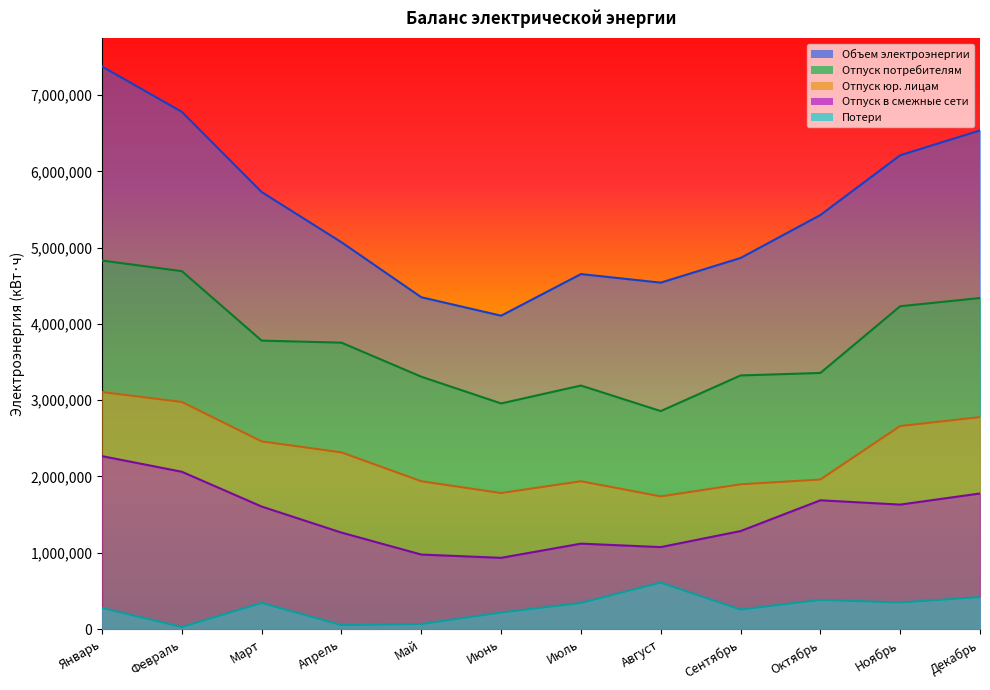

Between Июнь and Август, which series saw the biggest shift?

Объем электроэнергии